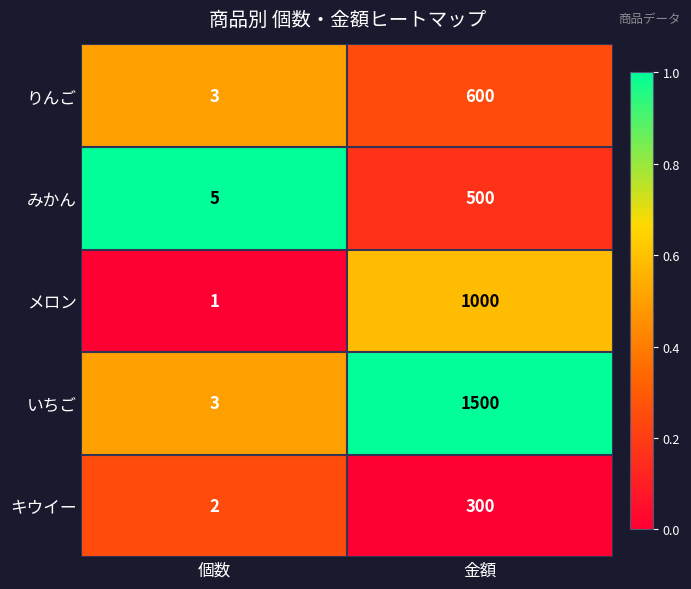

What is the spread (max minus min) of values at 個数?

4